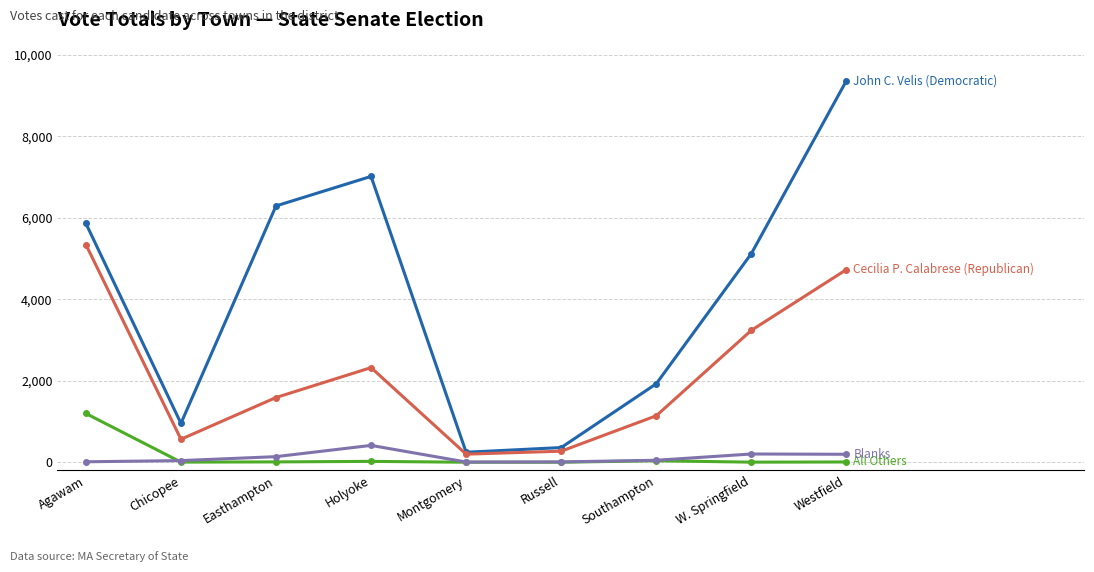

What is the maximum value shown in the chart?

9361